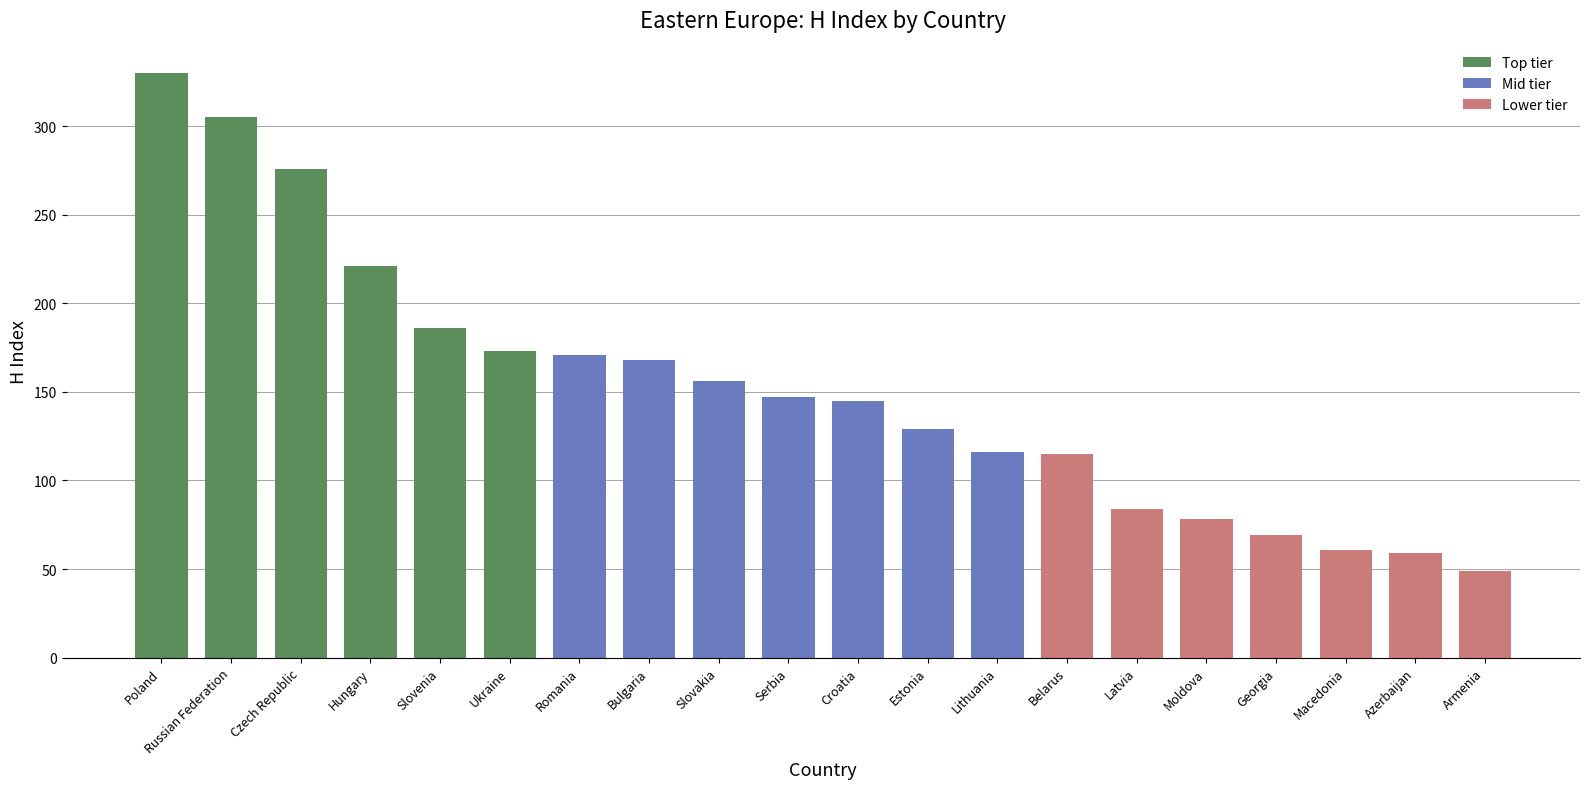

What position from the right is Slovakia?

12